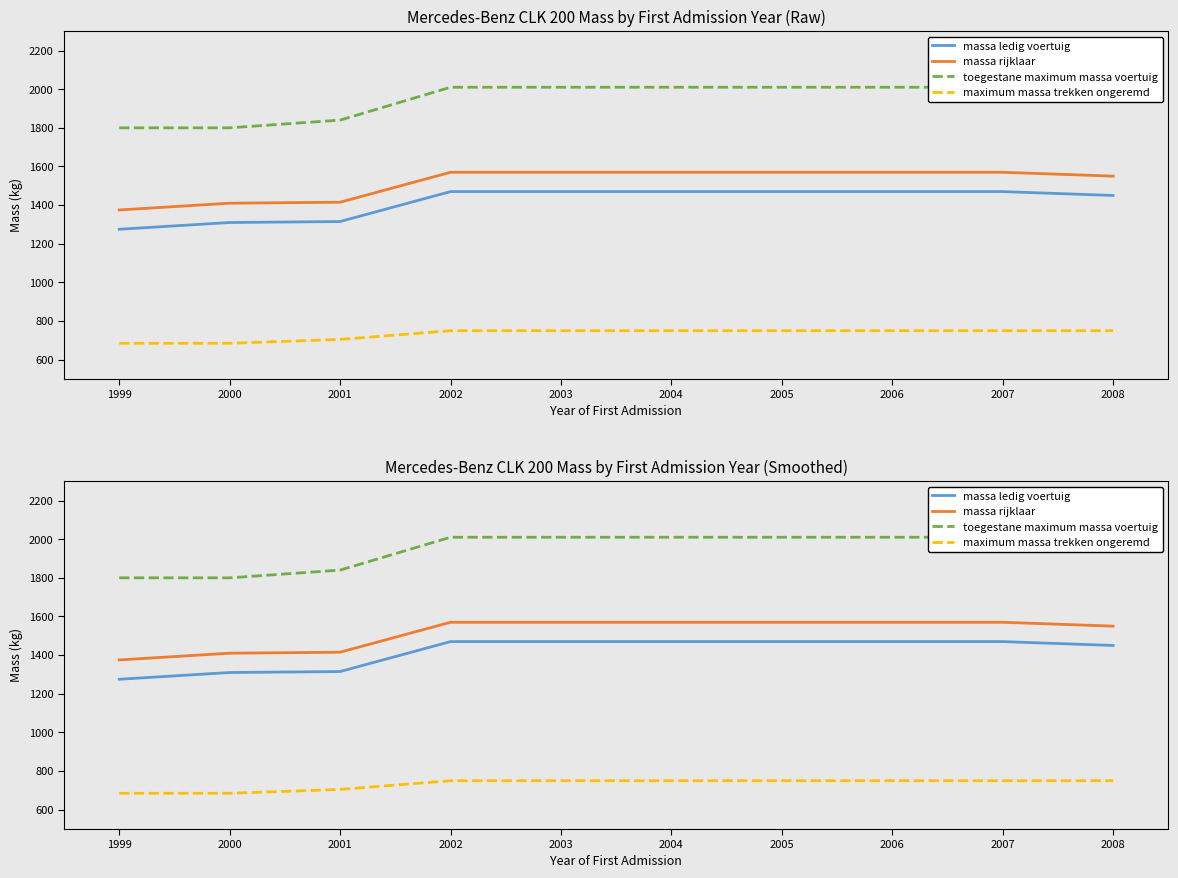

What is the average value of the toegestane maximum massa voertuig series?

1952